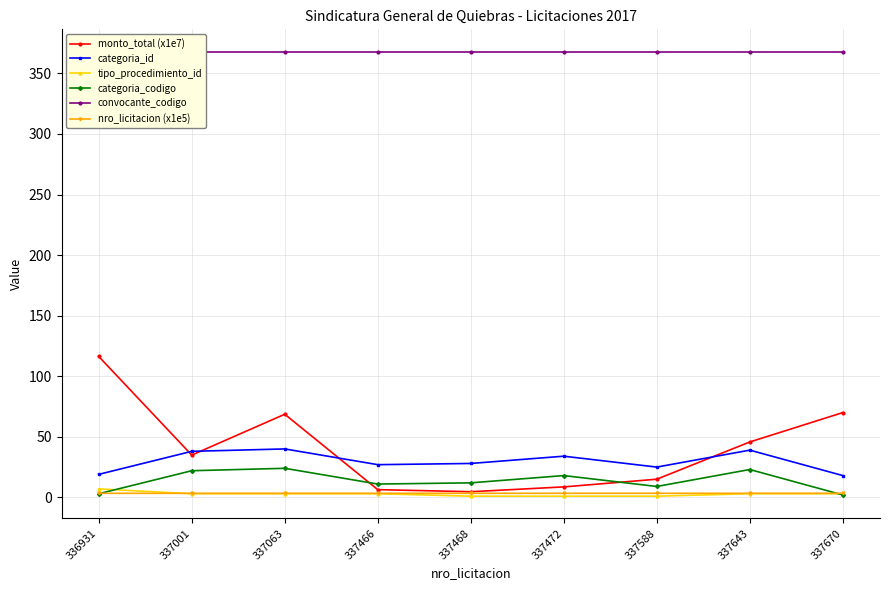

True or false: tipo_procedimiento_id has more than 1 points higher than both neighbors.

False